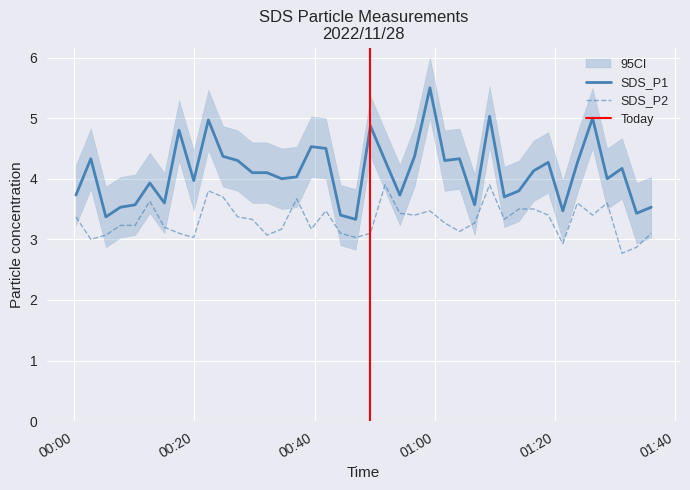

True or false: SDS_P1 and SDS_P2 cross at least once.

False